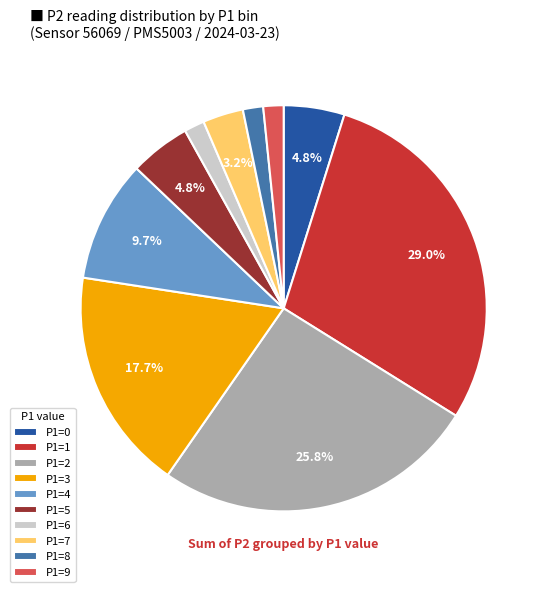

Does P1=9 account for over 50% of the chart?

No